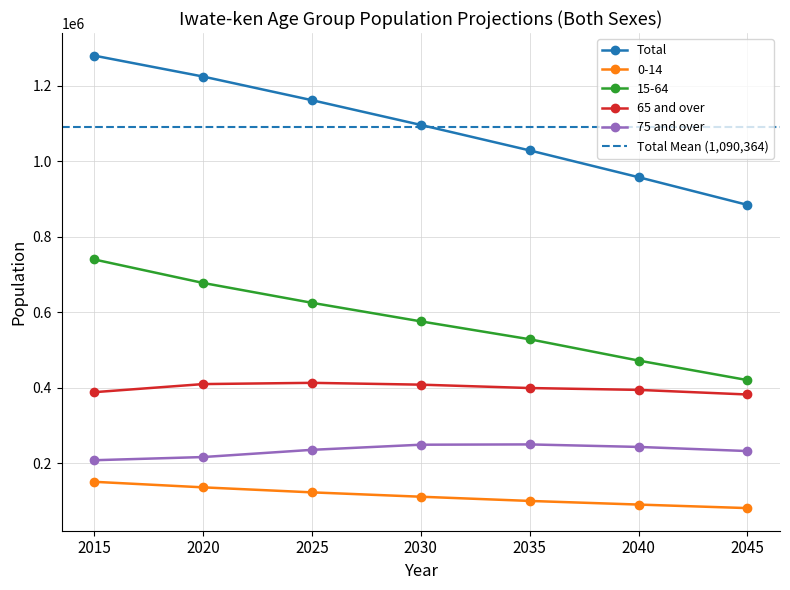

Reading right to left, list all the values displayed in this chart.

Total: 2045=884518	2040=957788	2035=1028673	2030=1096141	2025=1161638	2020=1224194	2015=1279594
0-14: 2045=81583	2040=90940	2035=100559	2030=111694	2025=123249	2020=136525	2015=151202
15-64: 2045=420543	2040=472243	2035=528635	2030=576003	2025=625142	2020=677709	2015=739863
65 and over: 2045=382392	2040=394605	2035=399479	2030=408444	2025=413247	2020=409960	2015=388529
75 and over: 2045=232641	2040=243566	2035=250213	2030=249429	2025=235865	2020=216758	2015=208360